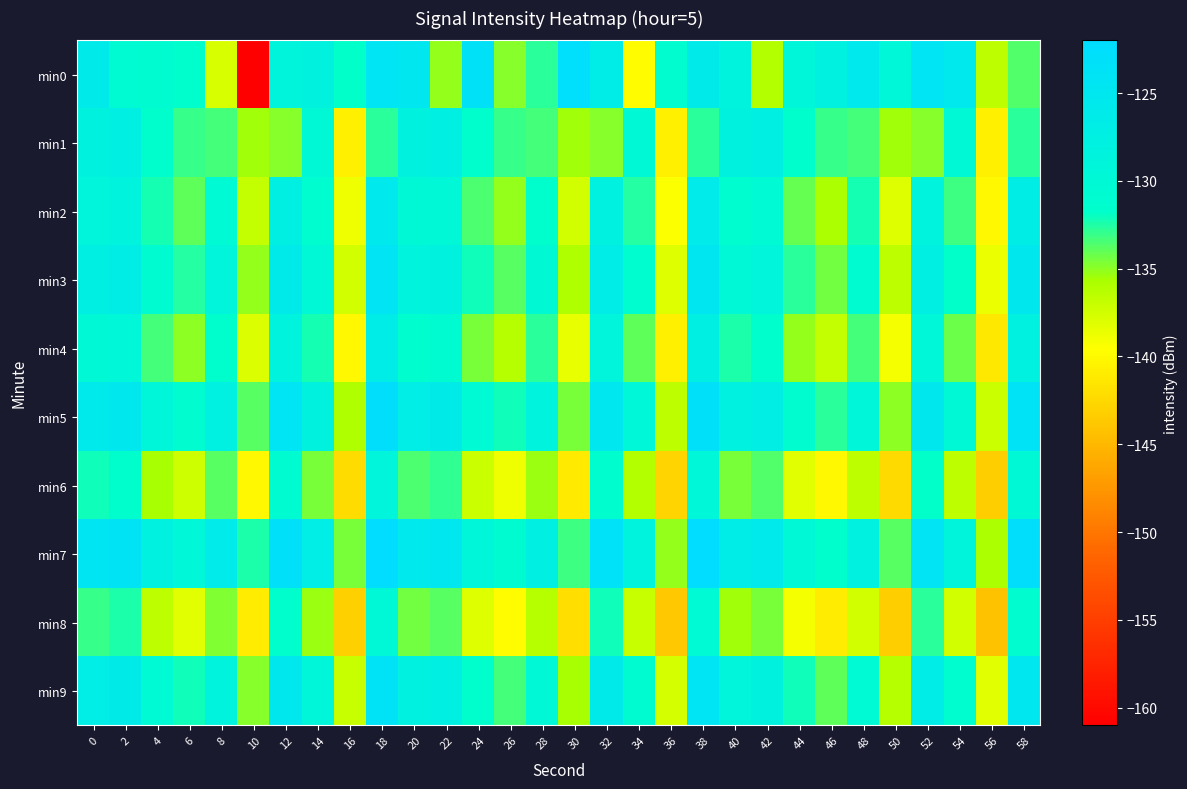

Count the number of data series in this chart.

10